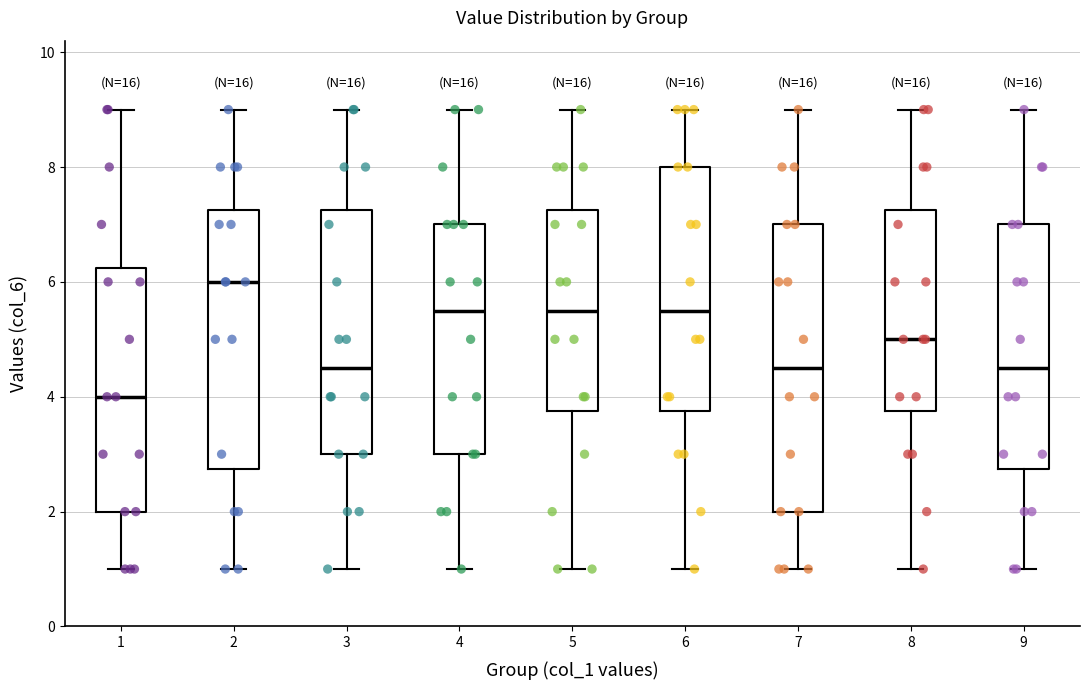

Reading left to right, transcribe this box plot: for each box, give where its median line is, the range the box spans, and where its two whiskers end, as read against the y-axis. The values are not printed on the chart, so give them approximately, as read against the axis.

1: median 4.0, box 2.0 to 6.2, whiskers 1.0 to 9.0
2: median 6.0, box 2.8 to 7.2, whiskers 1.0 to 9.0
3: median 4.6, box 3.0 to 7.2, whiskers 1.0 to 9.0
4: median 5.6, box 3.0 to 7.0, whiskers 1.0 to 9.0
5: median 5.6, box 3.8 to 7.2, whiskers 1.0 to 9.0
6: median 5.6, box 3.8 to 8.0, whiskers 1.0 to 9.0
7: median 4.6, box 2.0 to 7.0, whiskers 1.0 to 9.0
8: median 5.0, box 3.8 to 7.2, whiskers 1.0 to 9.0
9: median 4.6, box 2.8 to 7.0, whiskers 1.0 to 9.0